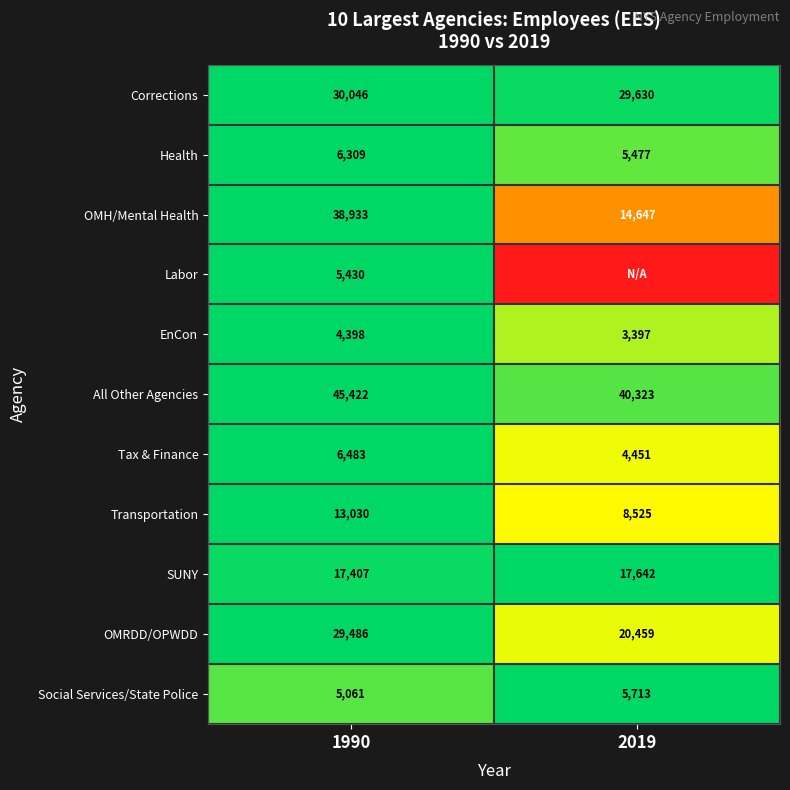

Rank the series at 1990 from lowest to highest value.

EnCon, Social Services/State Police, Labor, Health, Tax & Finance, Transportation, SUNY, OMRDD/OPWDD, Corrections, OMH/Mental Health, All Other Agencies